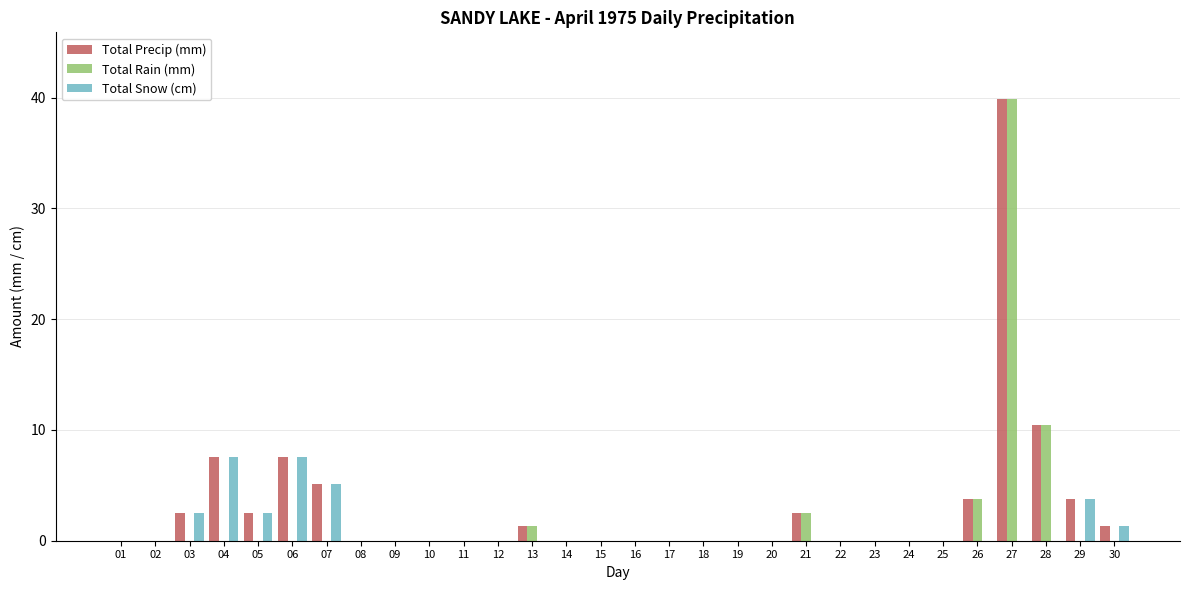

True or false: Total Precip (mm) has a value of 0.0 at 25.

True